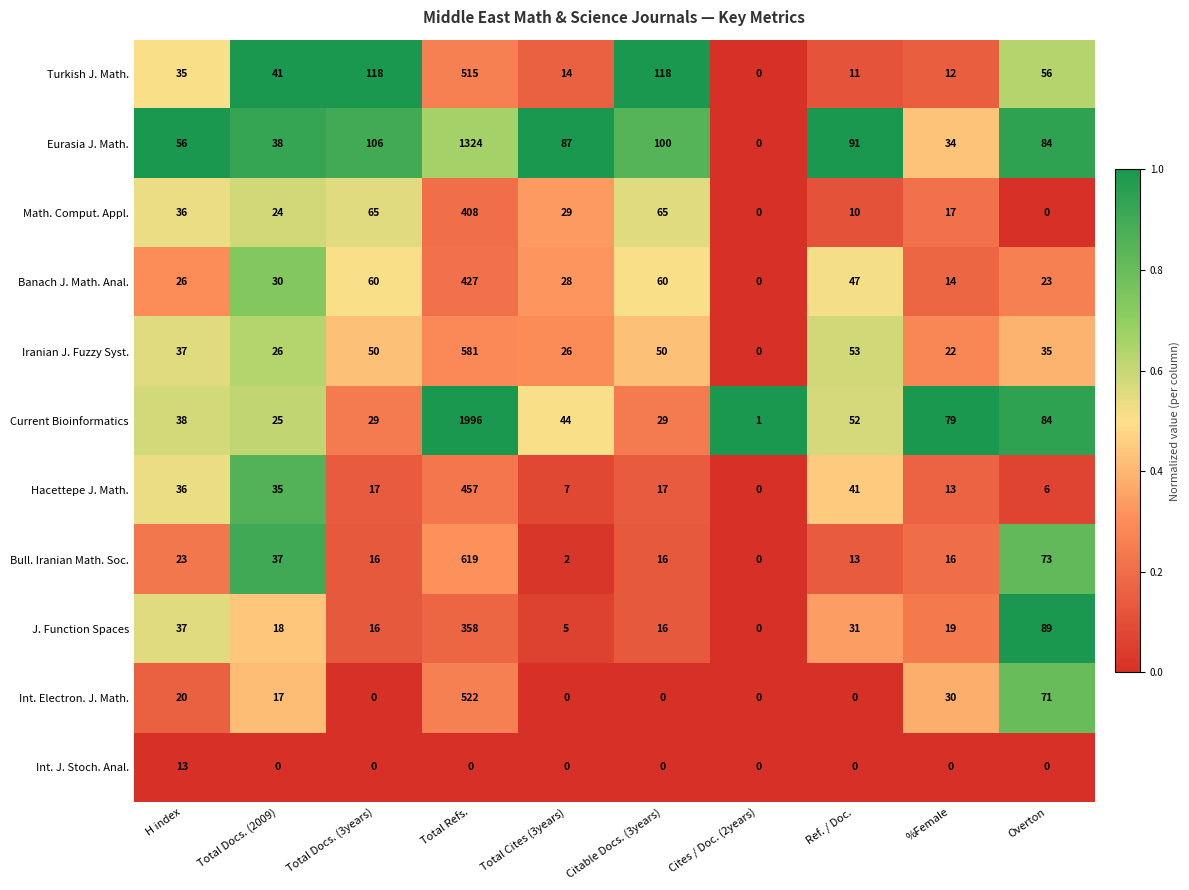

What is the maximum value shown in the chart?

1996